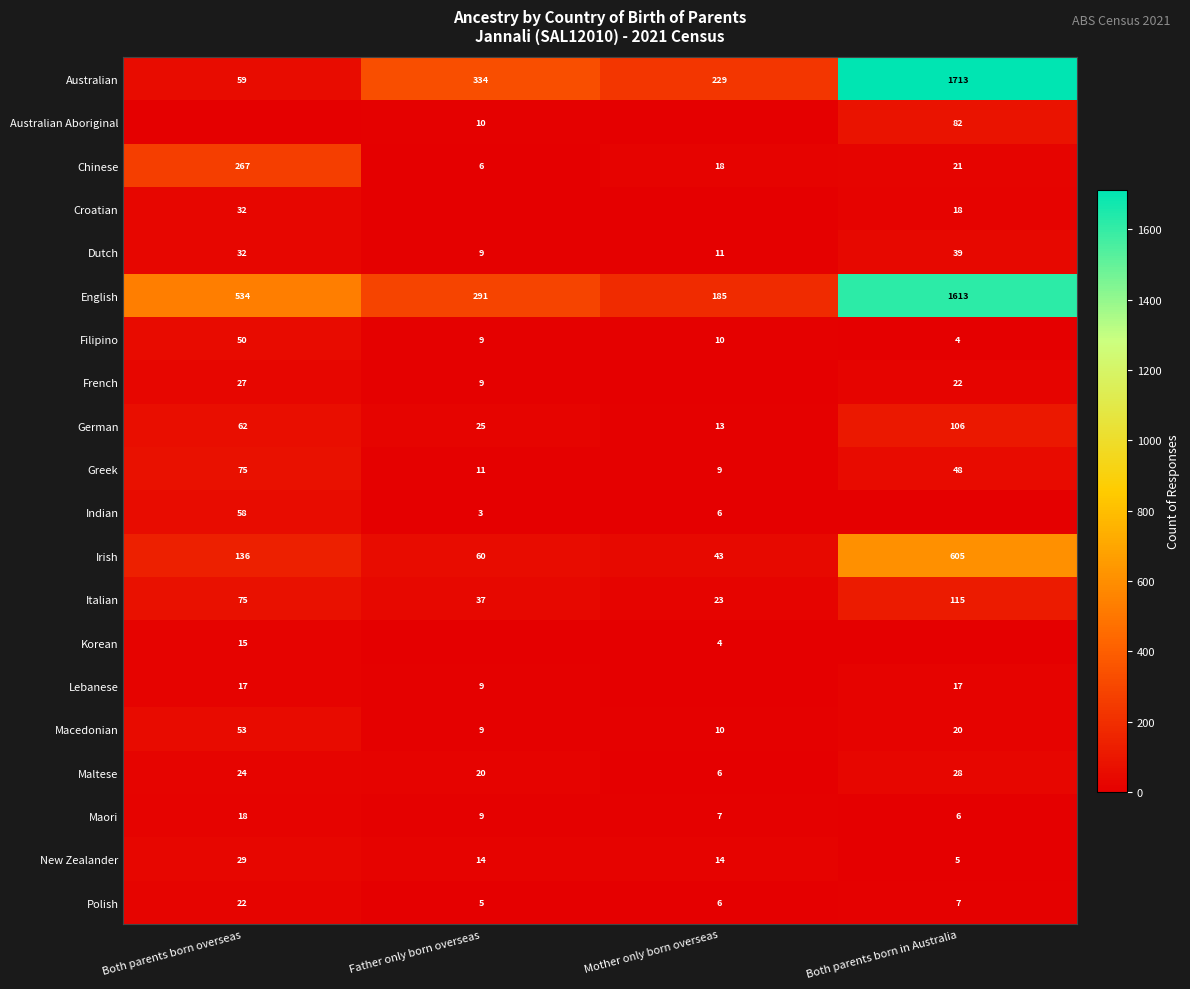

At which label is Irish closest to 324?

Both parents born overseas